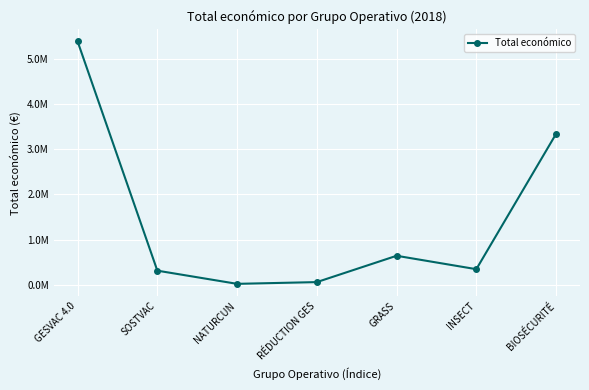

Is this an area chart (filled region under the line)?

No